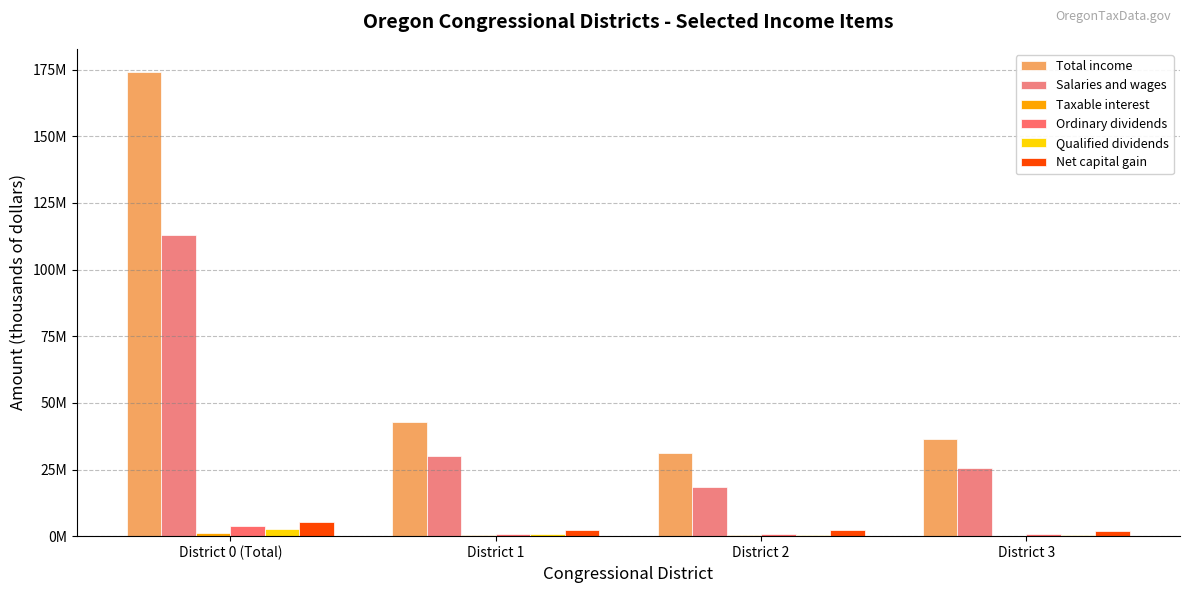

Are the bars horizontal?

No